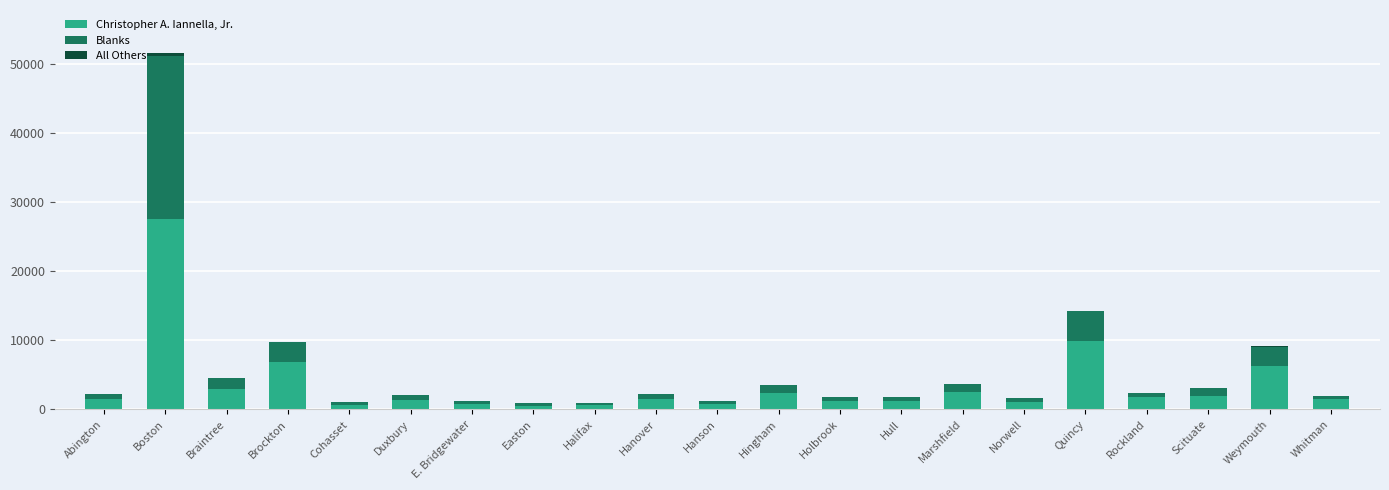

The value of Christopher A. Iannella, Jr. at Hull is 1179. True or false?

True